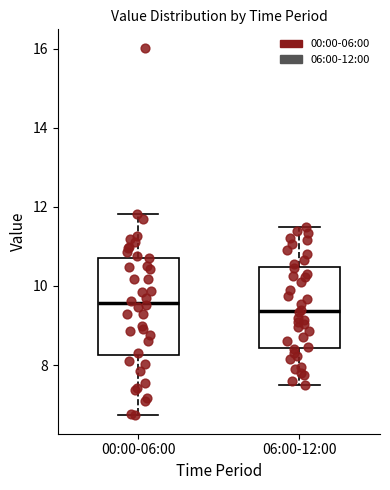

Reading left to right, read every box against the y-axis: the position of its median line, the range the box covers, and the ends of its whiskers. The values are not printed on the chart, so give them approximately, as read against the axis.

00:00-06:00: median 9.6, box 8.2 to 10.8, whiskers 6.8 to 11.8
06:00-12:00: median 9.4, box 8.4 to 10.4, whiskers 7.6 to 11.6